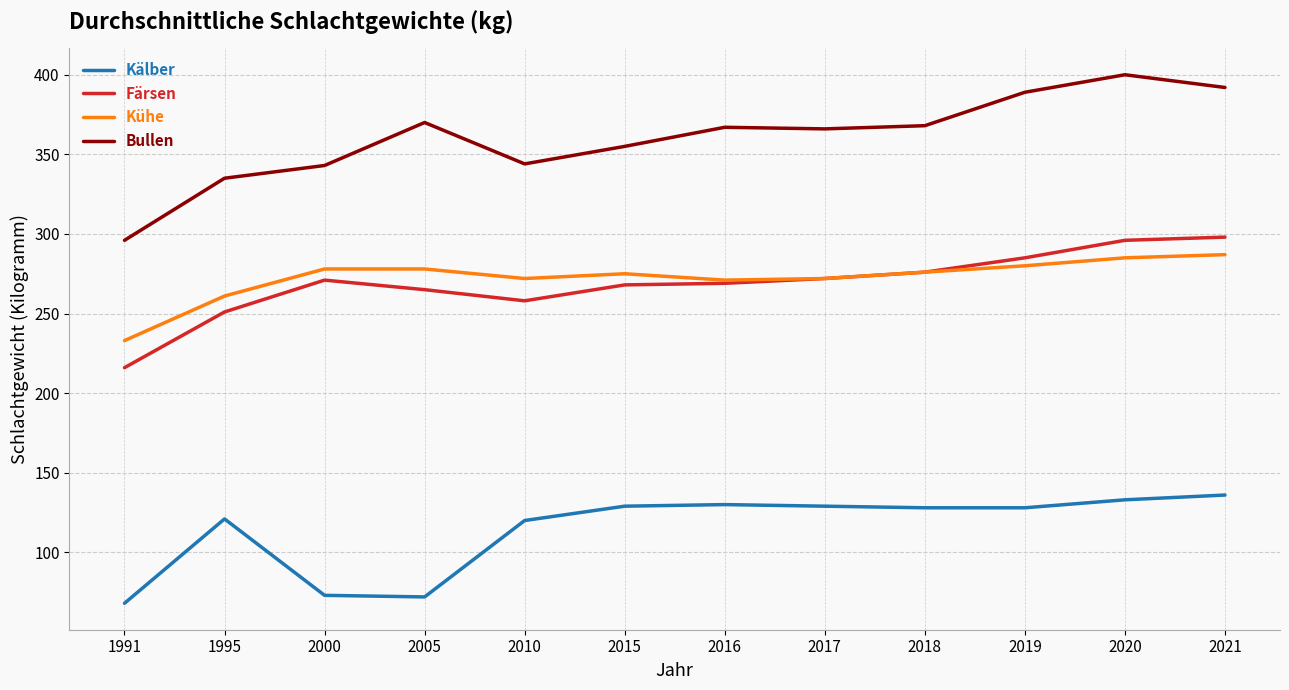

Read the Färsen value at 2019.

285